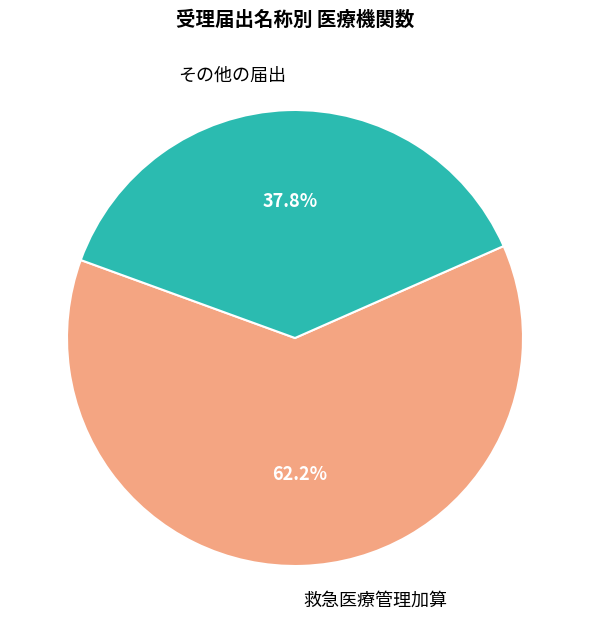

Which slice is the largest?

救急医療管理加算